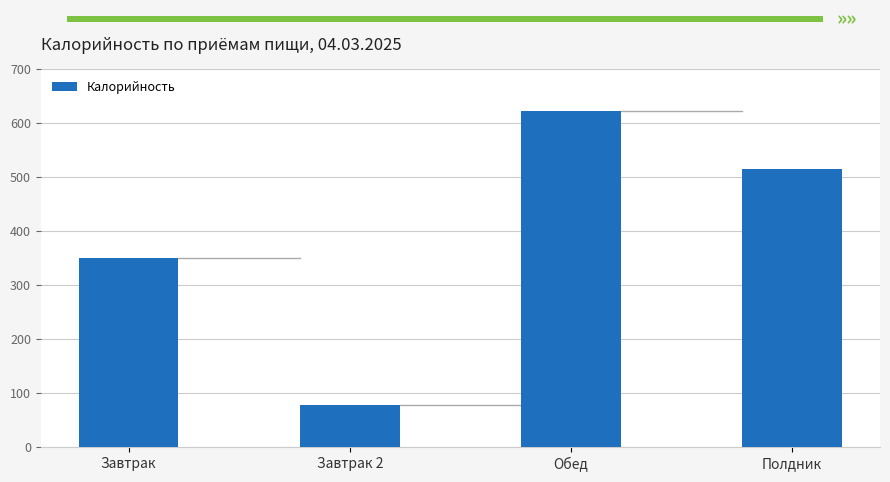

Between Завтрак 2 and Обед, which is larger?

Обед